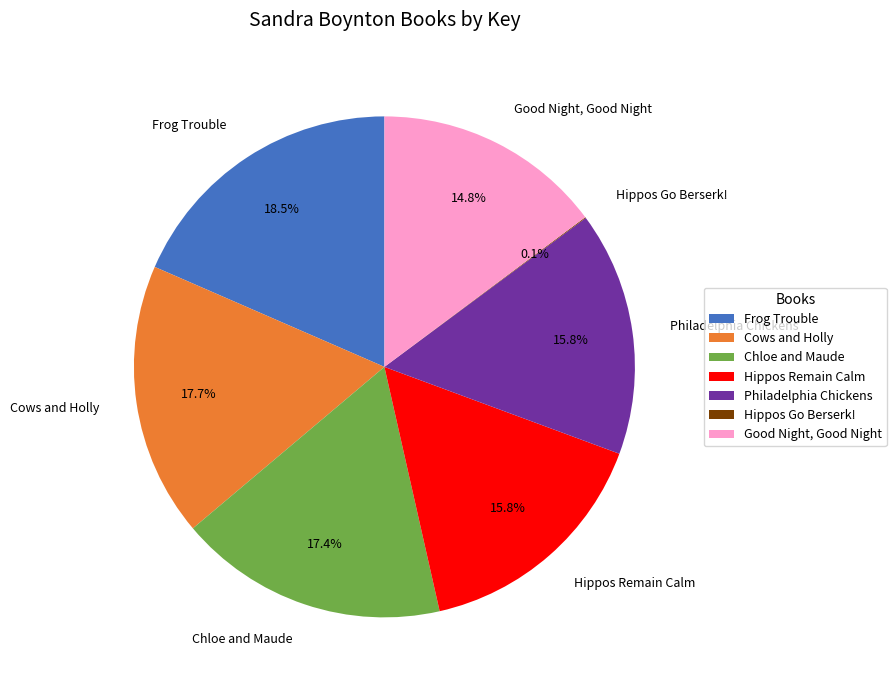

What portion of the pie excludes Good Night, Good Night?

85.2%